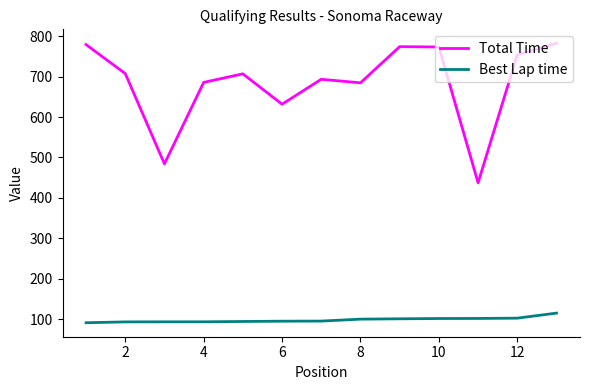

What is the smallest value displayed?

91.0